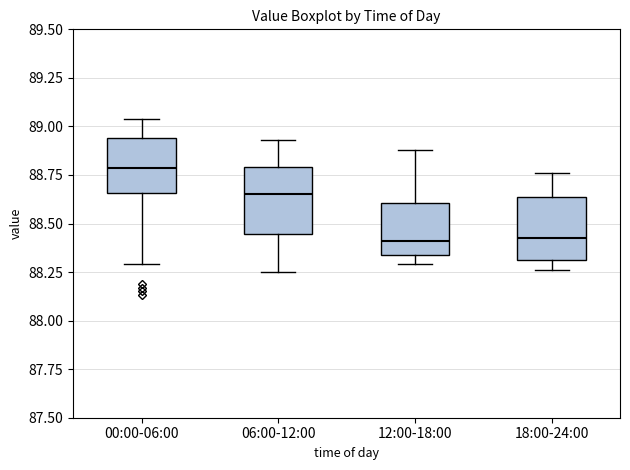

Where does the upper whisker of the box for 06:00-12:00 end on the y-axis? The values are not printed on the chart, so give them approximately, as read against the axis.

88.95